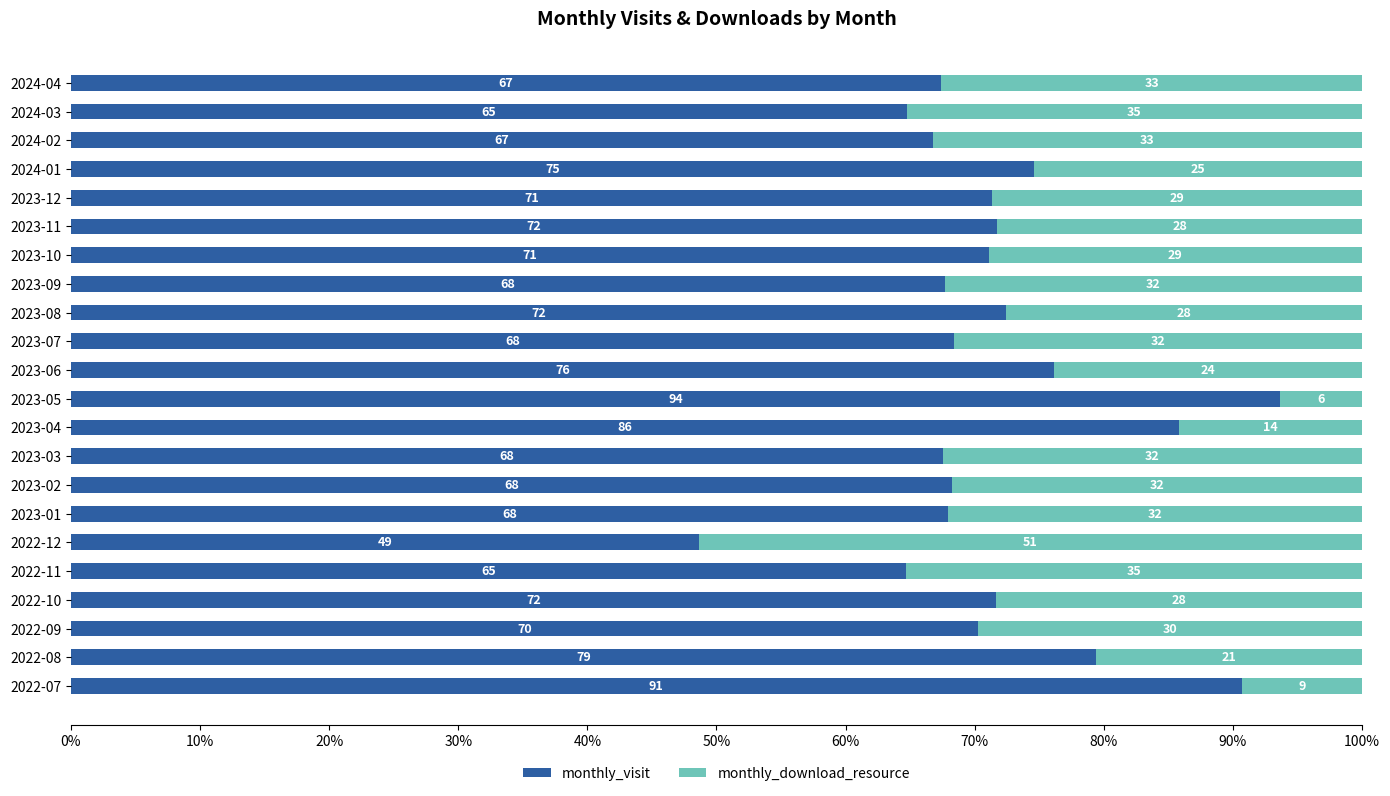

What is the difference between the monthly_visit values at 2023-05 and 2022-11?

29.0